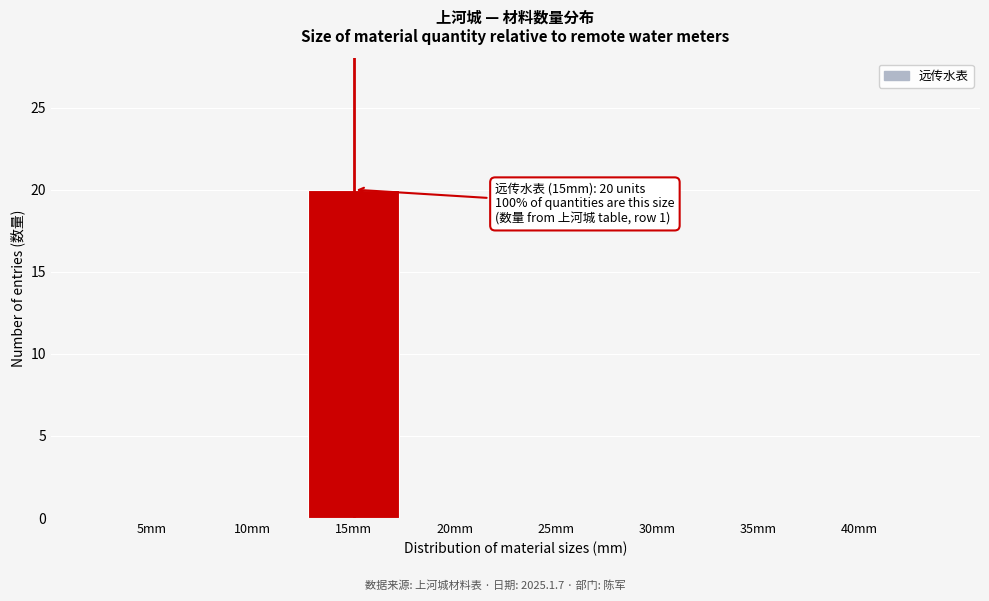

Reading left to right, extract all data points from this chart.

5mm=0	10mm=0	15mm=20	20mm=0	25mm=0	30mm=0	35mm=0	40mm=0